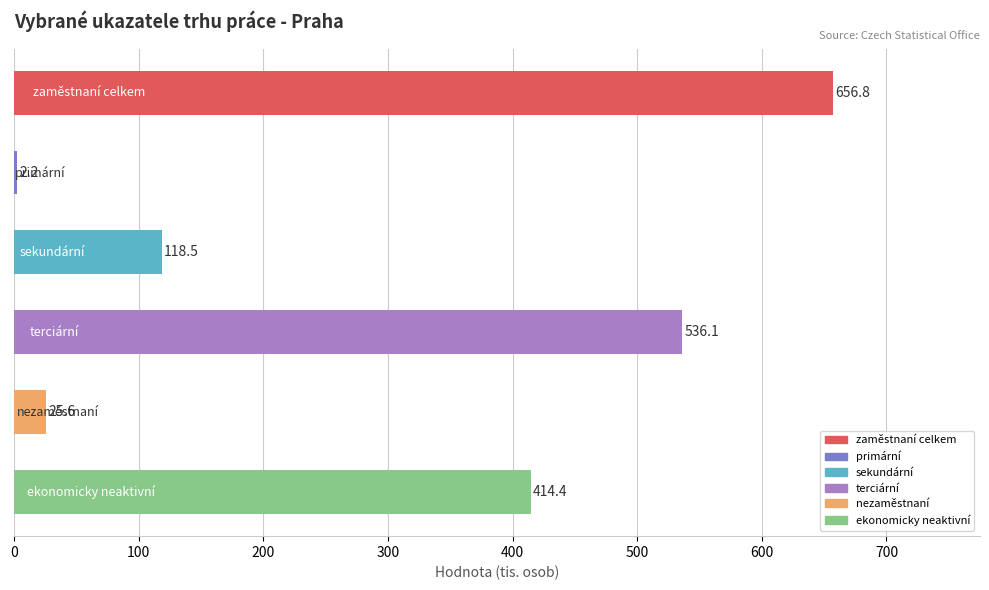

What is the greatest value displayed?

656.8